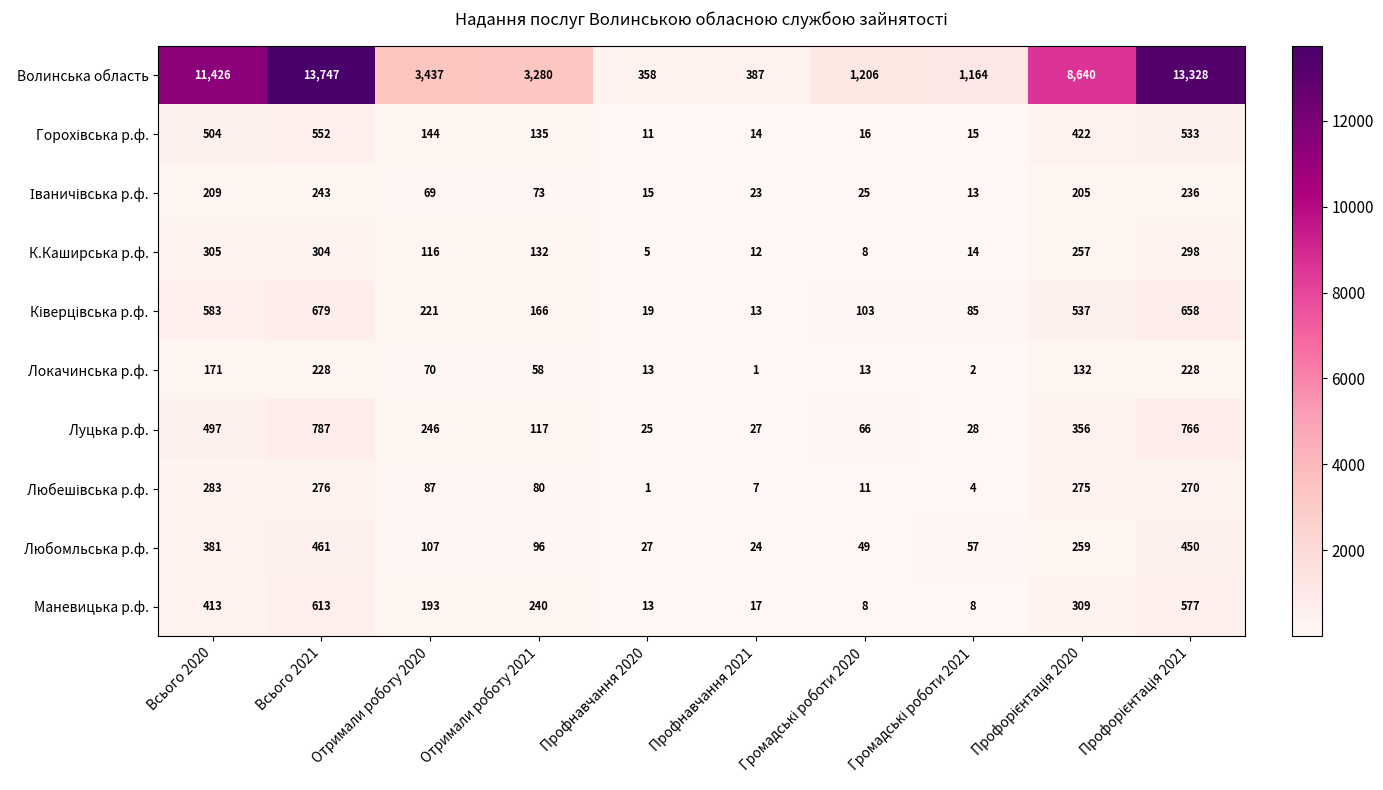

What is the difference between the maximum and second lowest values in the К.Каширська р.ф. series?

297